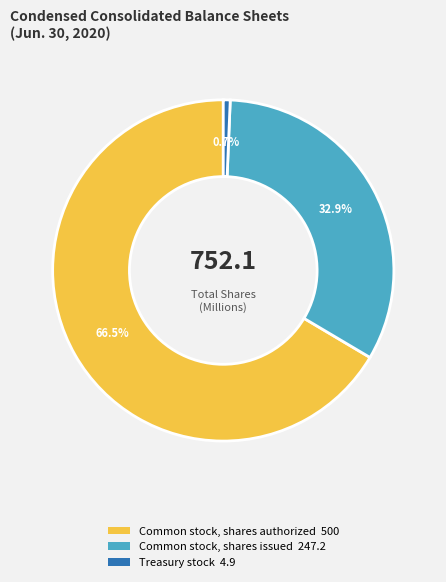

Which slice is the largest?

Common stock, shares authorized